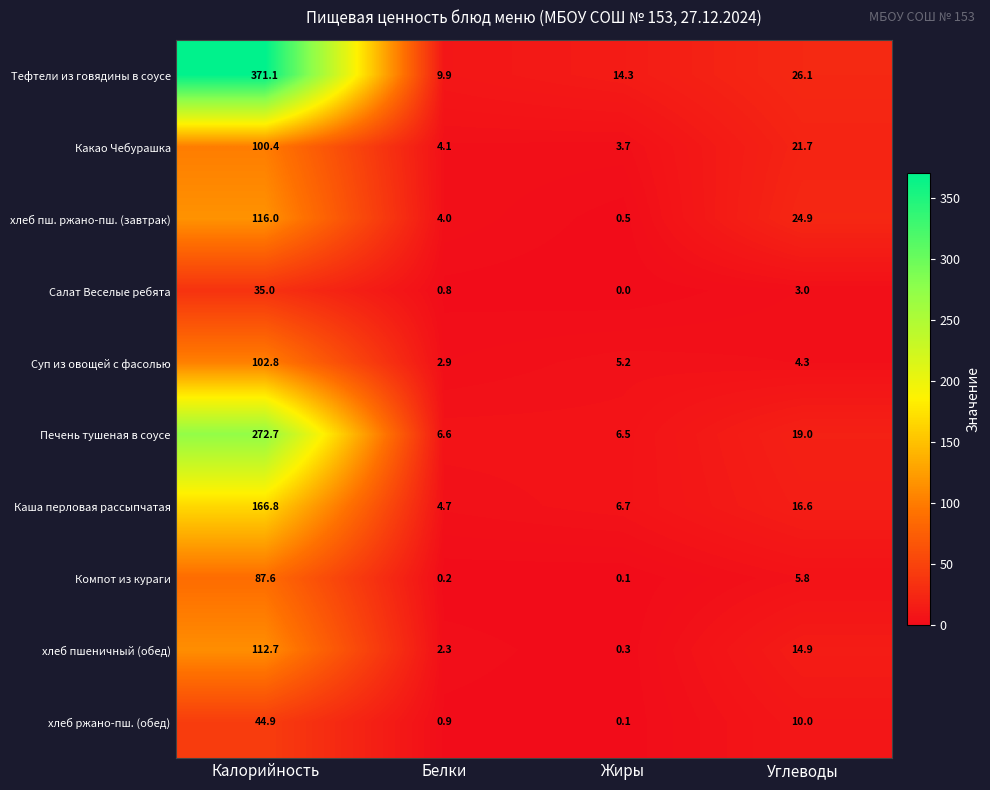

Where does the Каша перловая рассыпчатая series first go above 16?

Калорийность